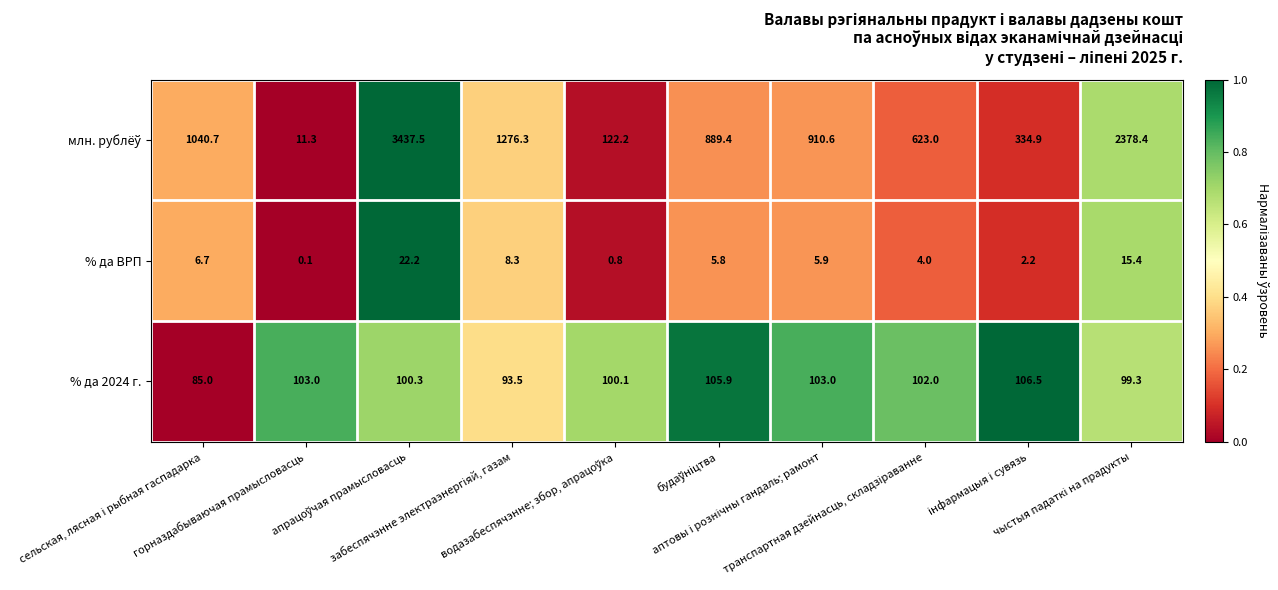

What is the minimum value for % да 2024 г.?

85.0